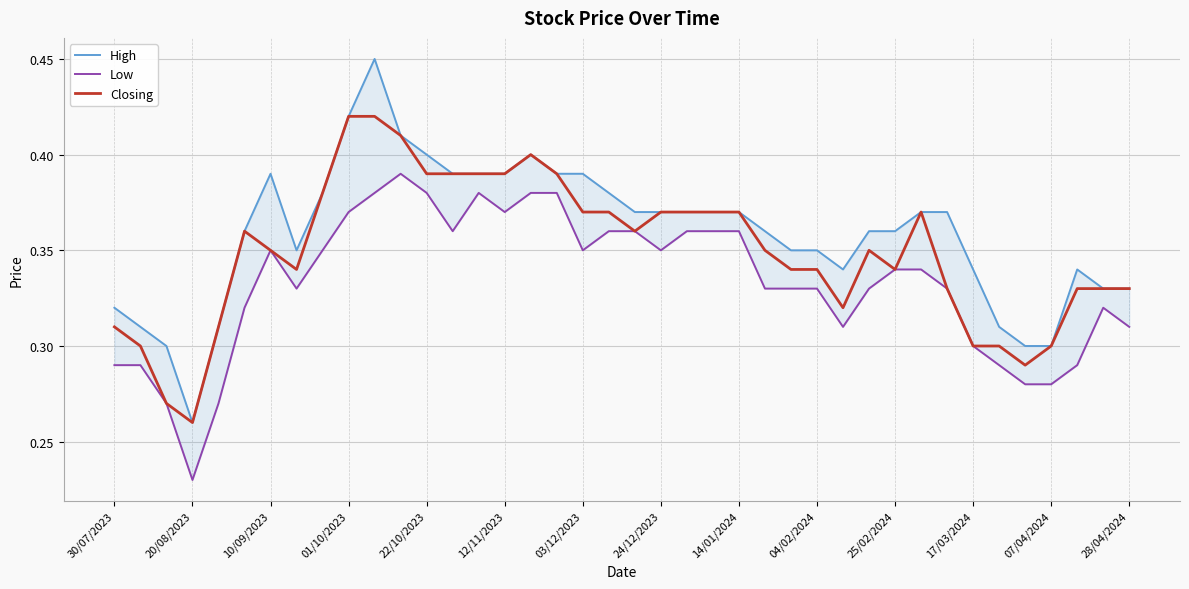

Which category has the lowest value in the Closing series?

20/08/2023